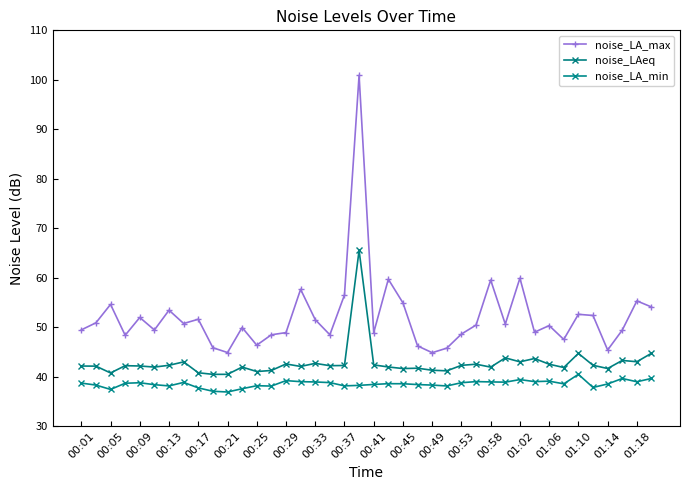

How many lines are shown in the chart?

3